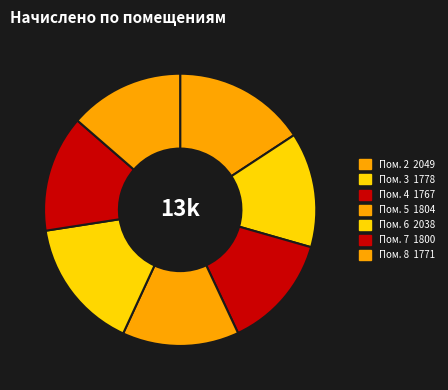

How many segments does this pie chart have?

7